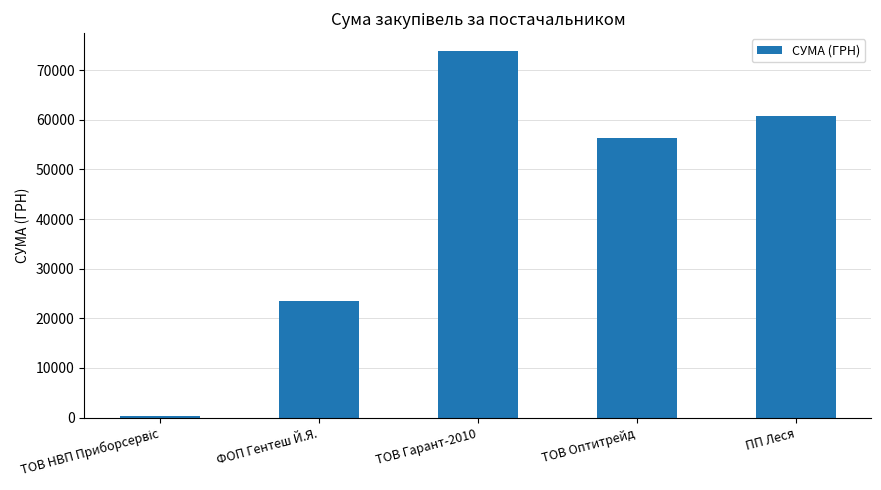

What is the maximum value shown in the chart?

73784.3